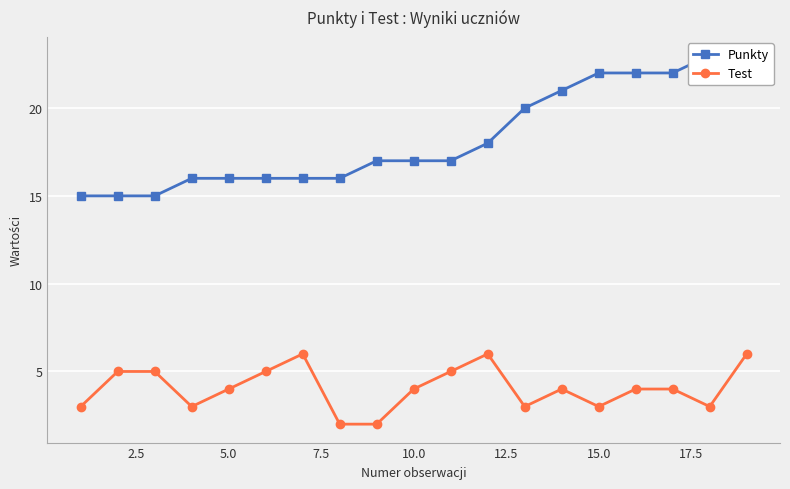

The value of Test at 5.0 is 6. True or false?

False